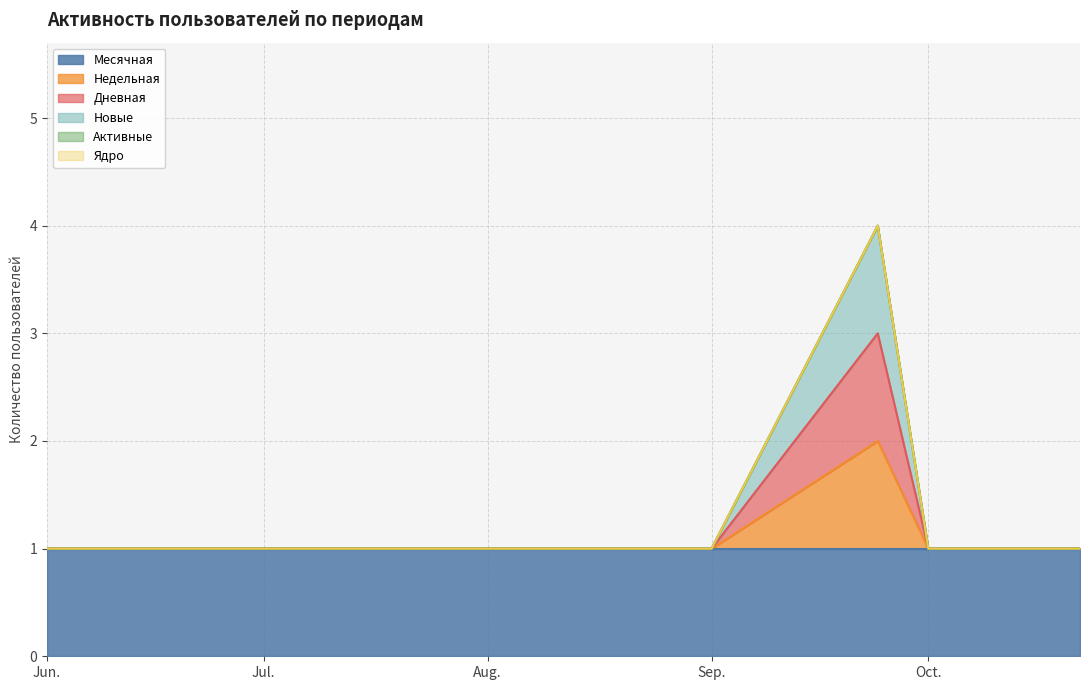

The Новые series shows 0 at Jun.. True or false?

False